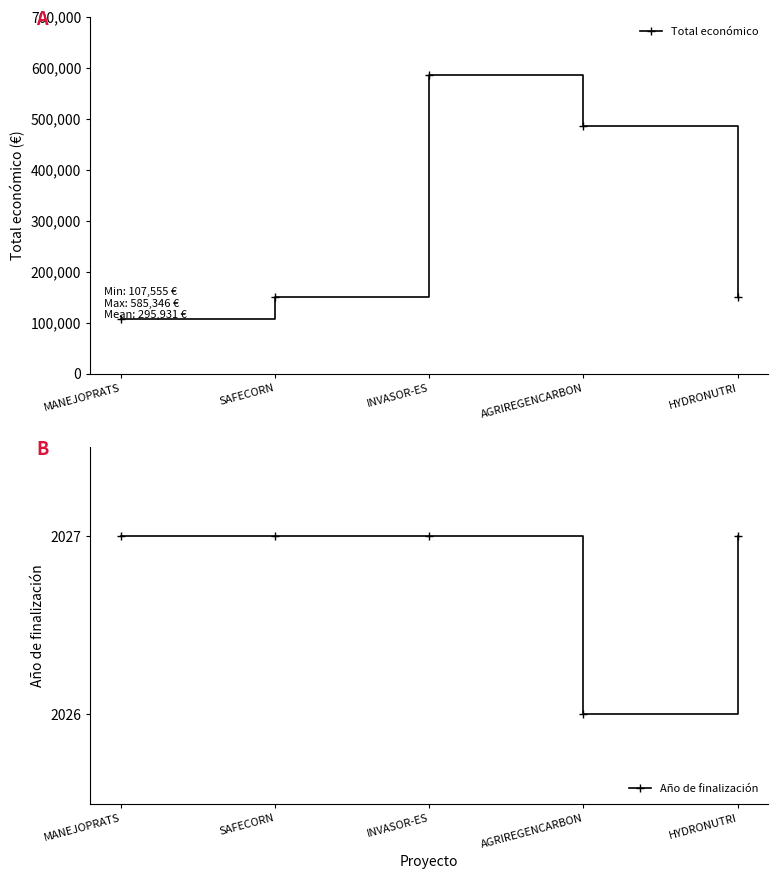

What is the minimum value for Año de finalización?

2026